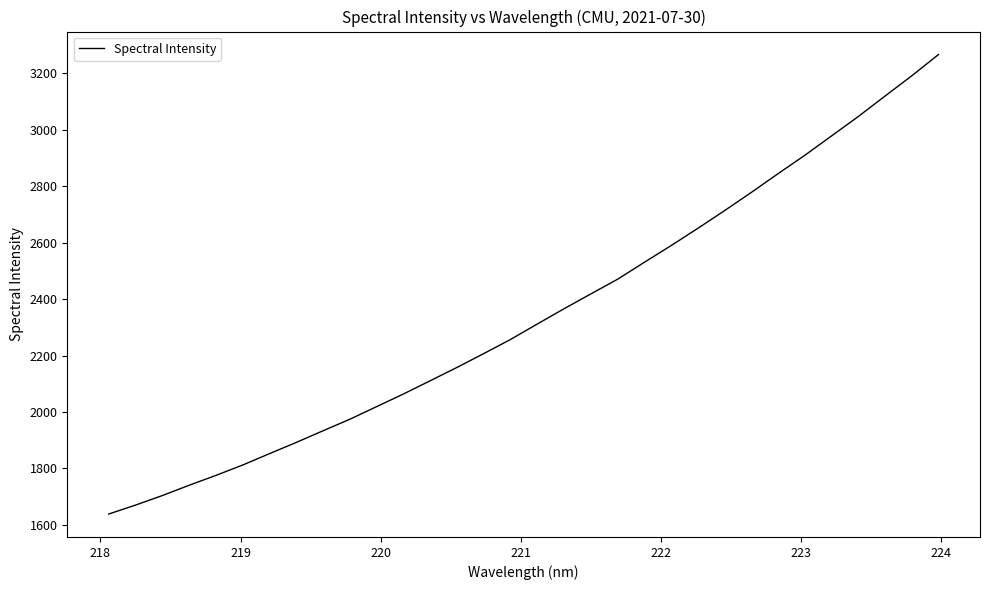

What is the minimum value shown in the chart?

1638.8